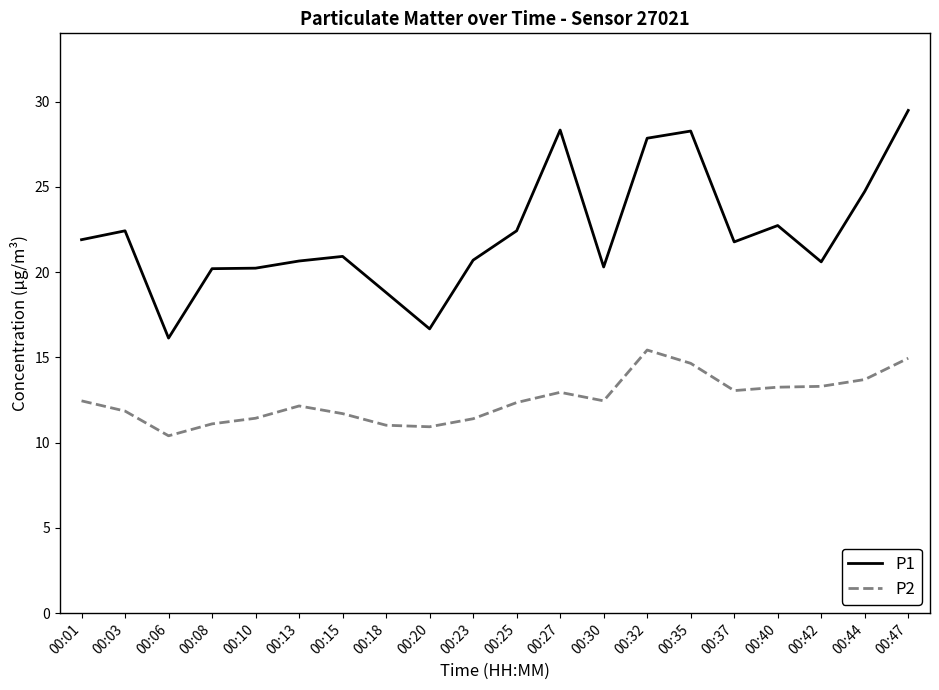

At which category does P2 reach its first local valley?

00:06